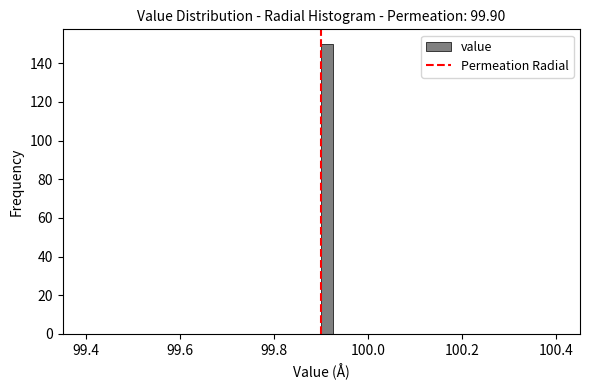

Read against the x-axis, roughly where is the centre of the tallest bar?

99.92